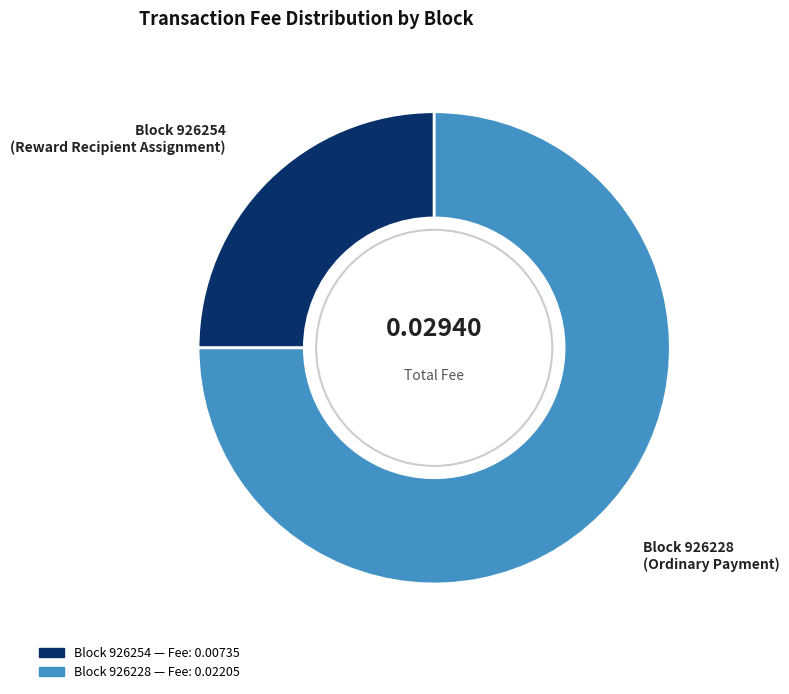

Is there any slice that represents more than half of the pie?

Yes